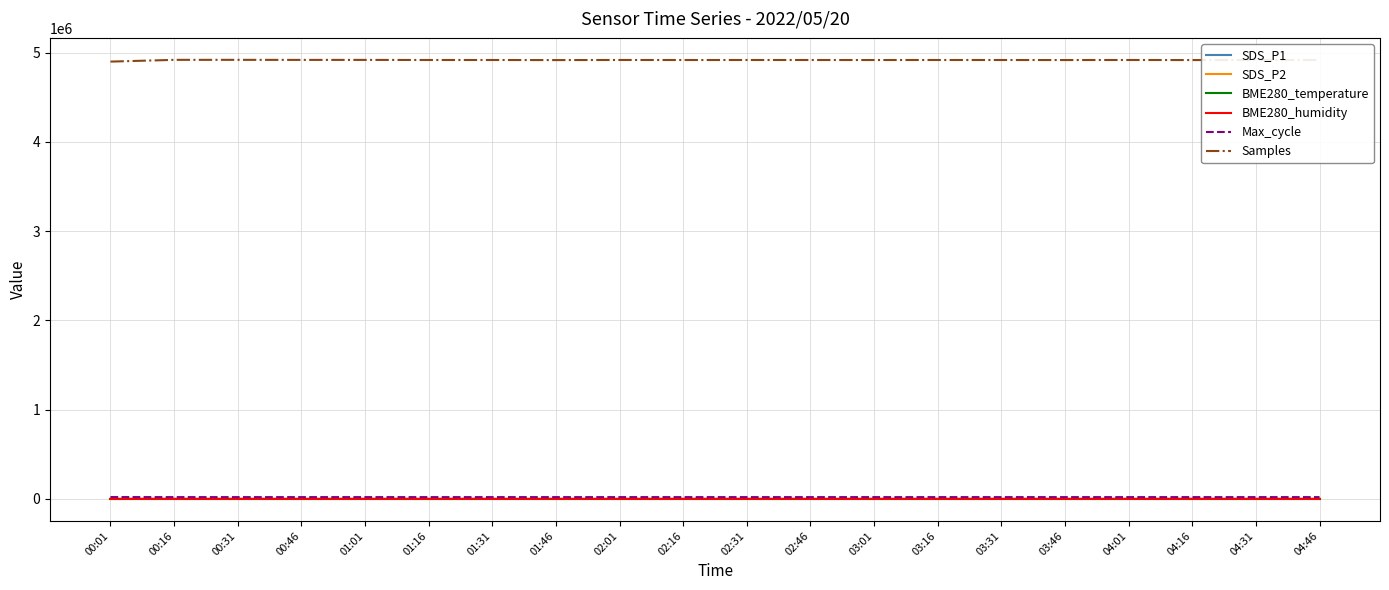

Which series has the largest total across all categories?

Samples